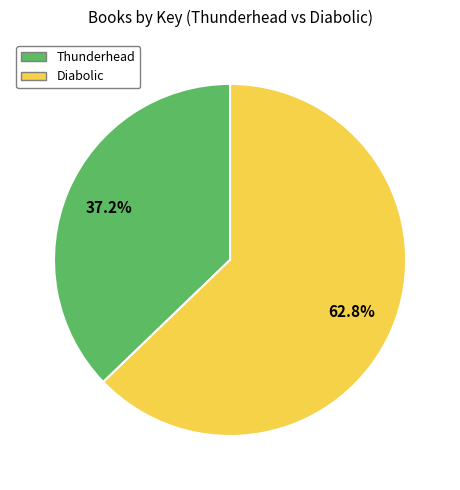

To the nearest percent, what is the difference between the Thunderhead and Diabolic slice percentages?

26%